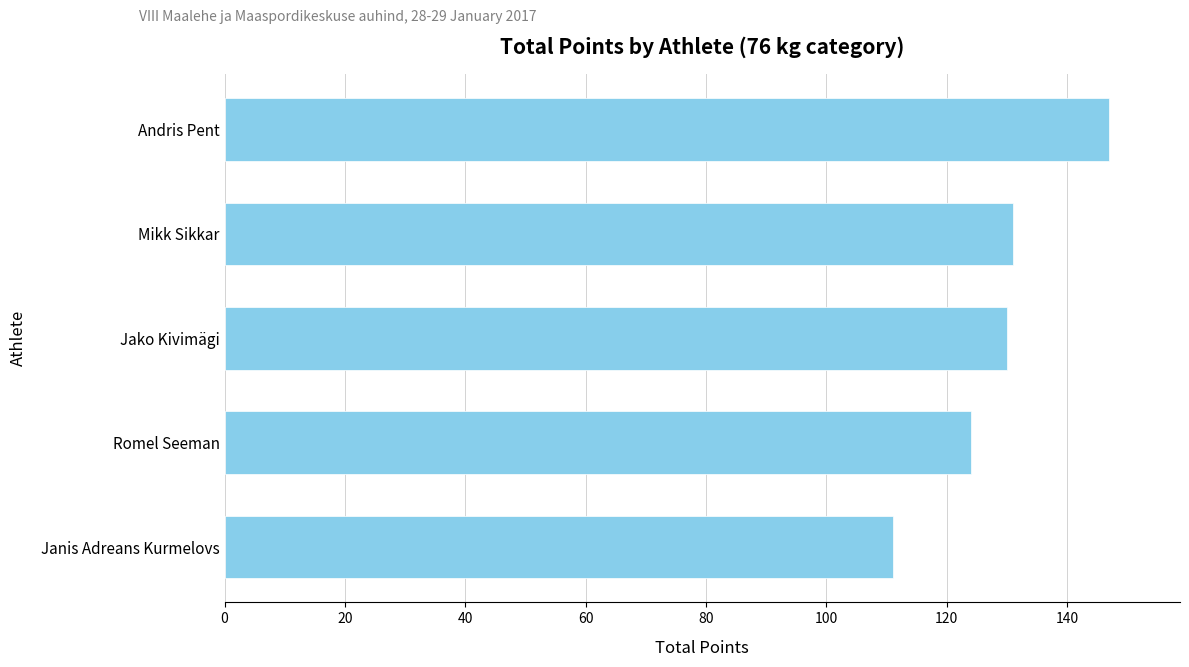

What is the maximum value shown in the chart?

147